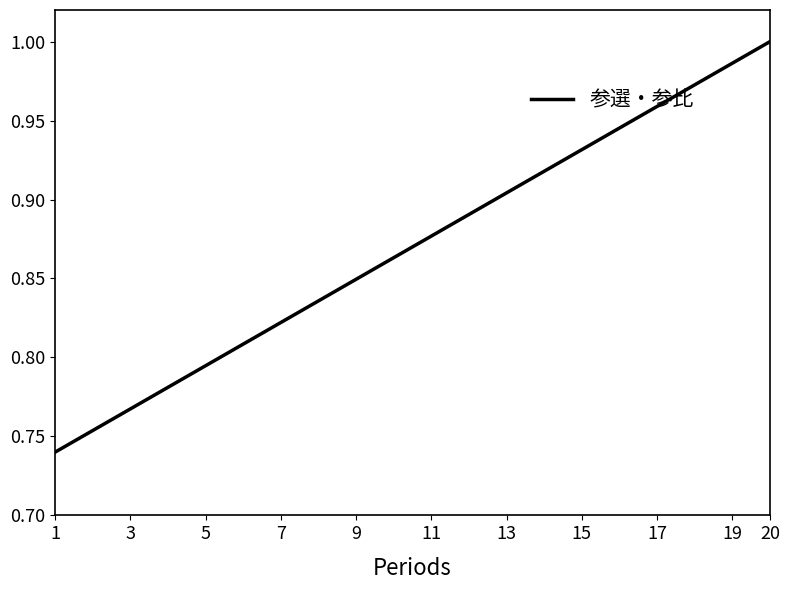

What is the difference between the second highest and second lowest values?

0.2